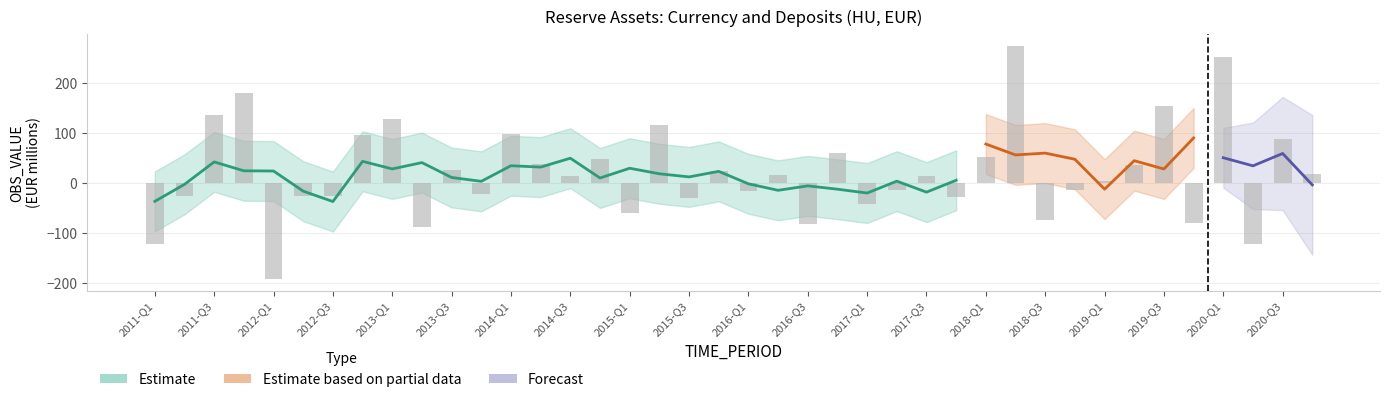

What is the minimum value shown in the chart?

-192.7